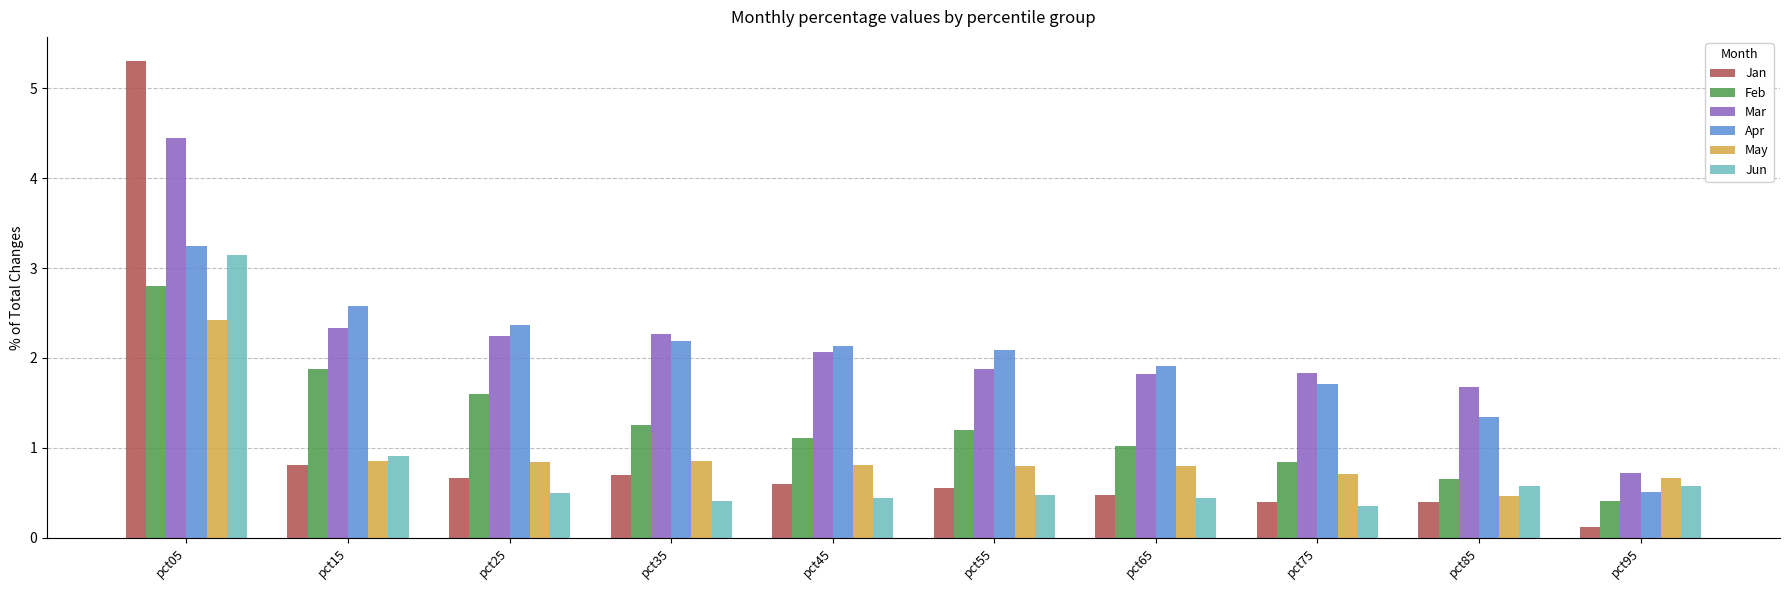

How many series are shown in this chart?

6